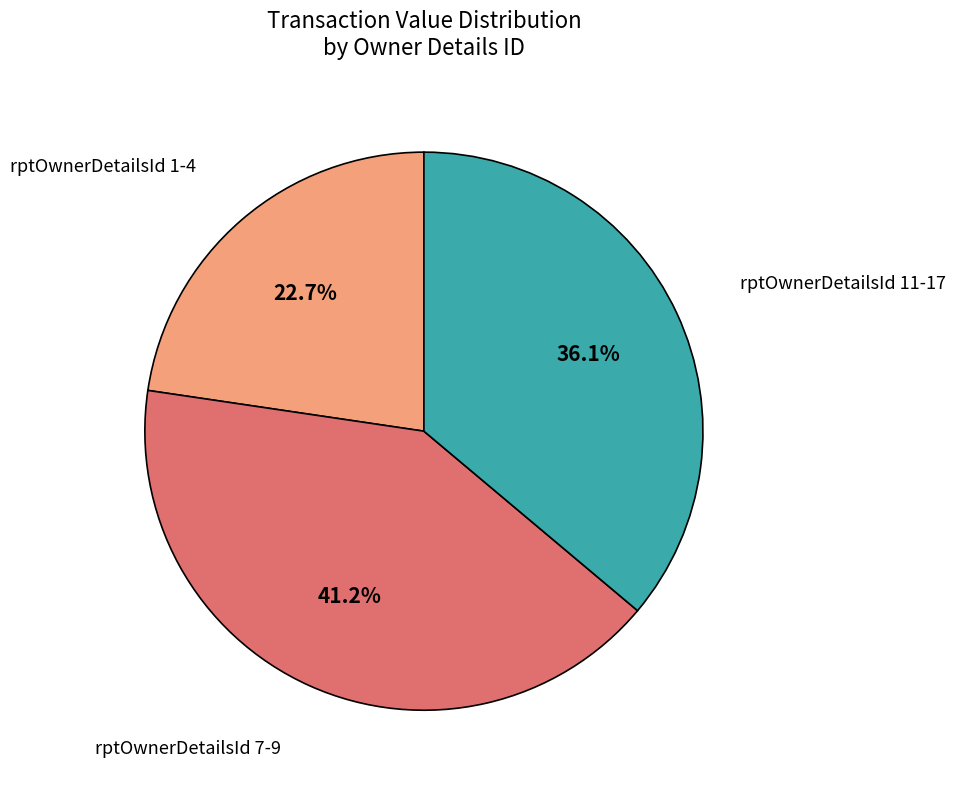

Is there any slice that represents more than half of the pie?

No